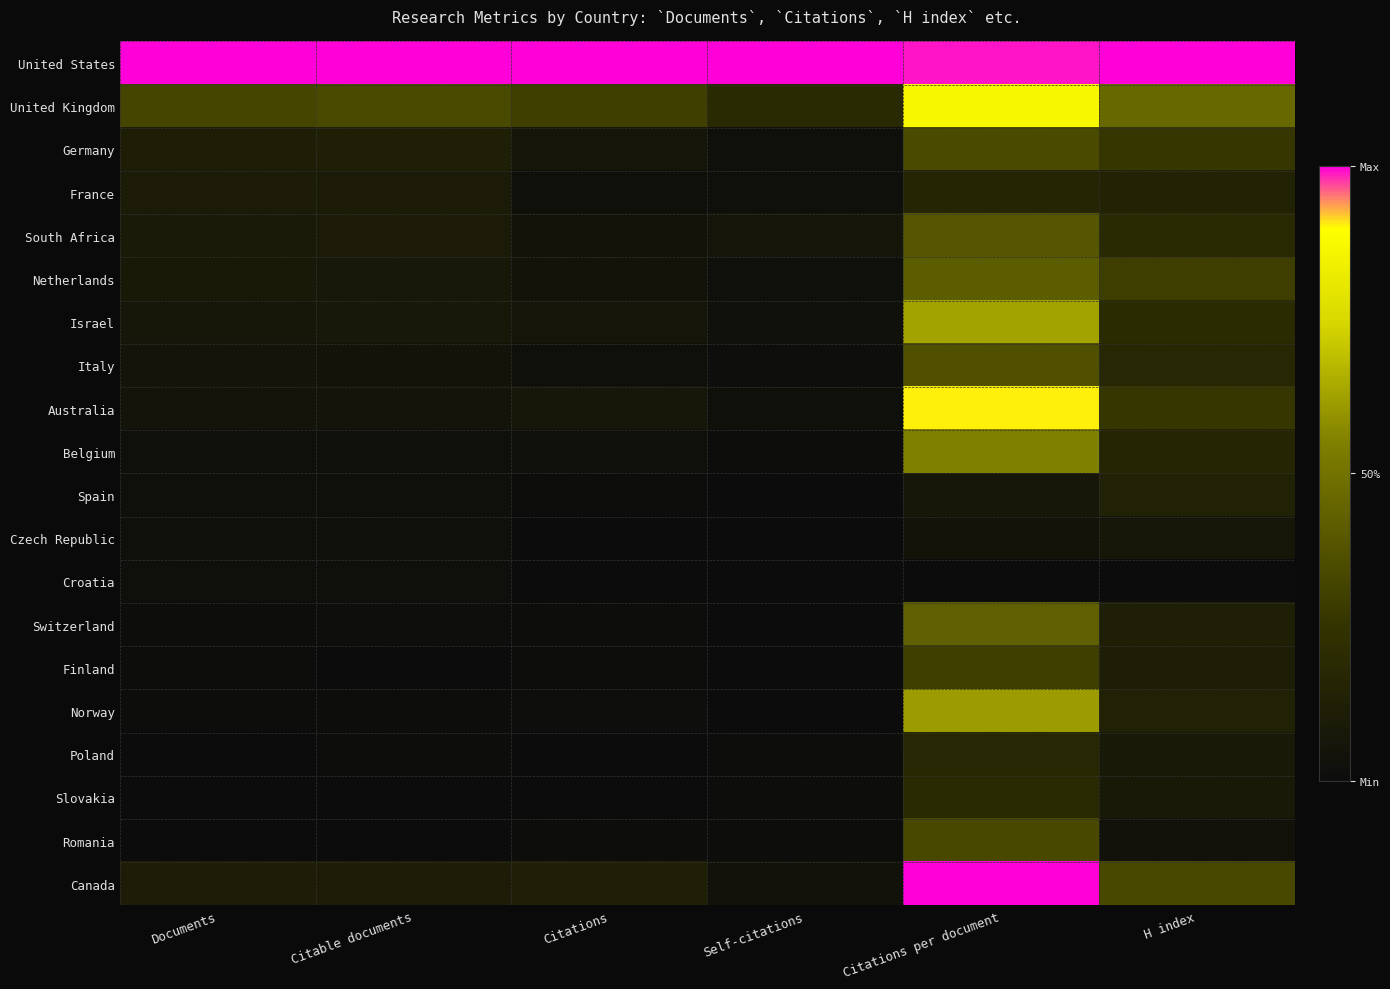

What is the maximum value shown in the chart?

1.0